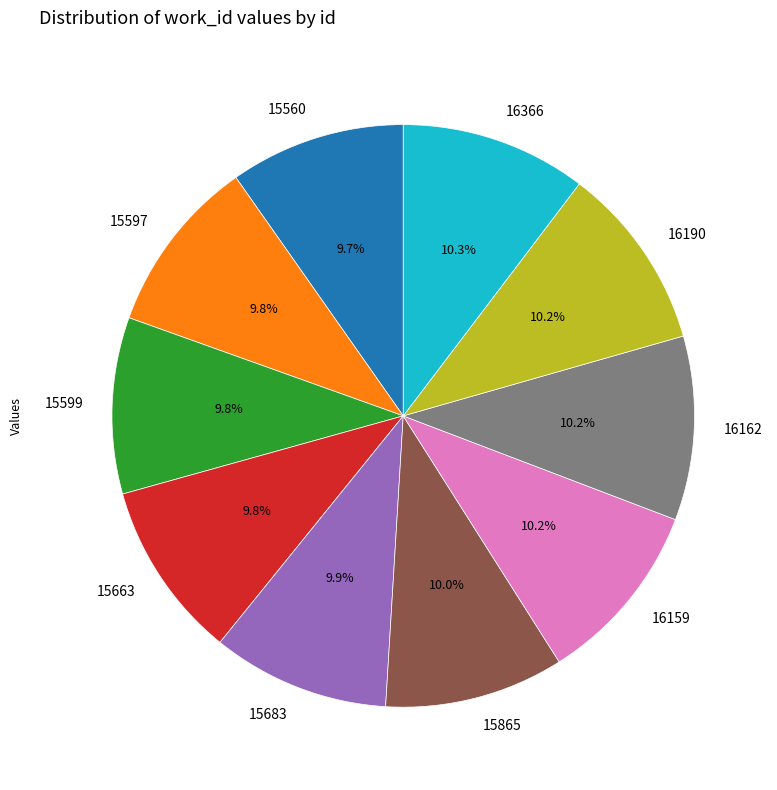

Approximately how many times larger is the value at 15683 compared to 15597?

1.0